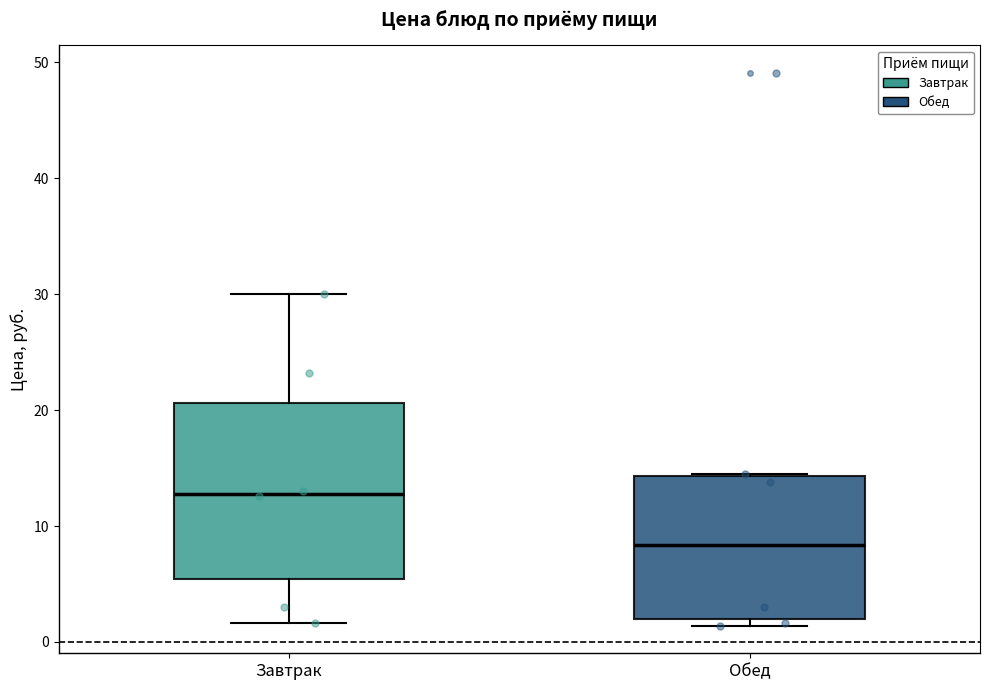

Where is the upper edge of the box for Обед on the y-axis? The values are not printed on the chart, so give them approximately, as read against the axis.

14